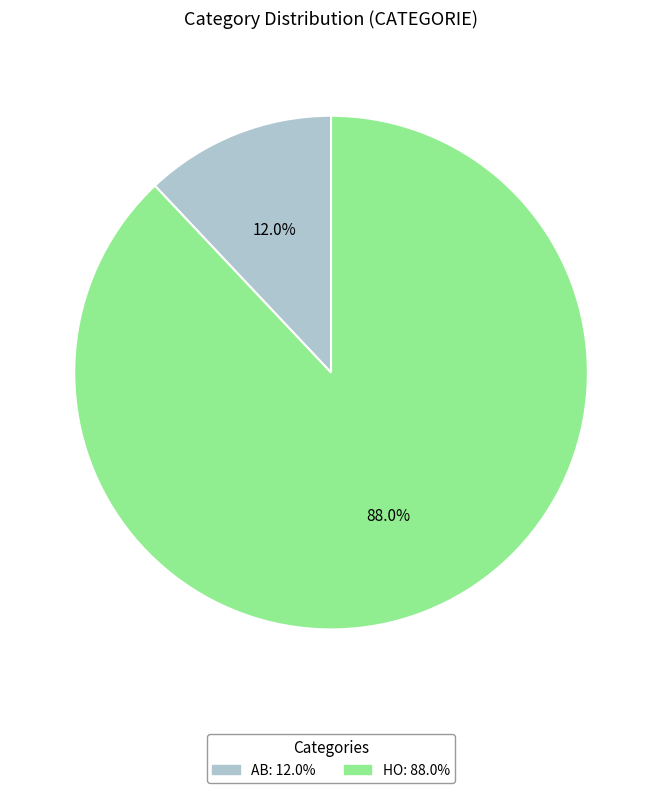

Rank the categories by value from highest to lowest.

HO, AB